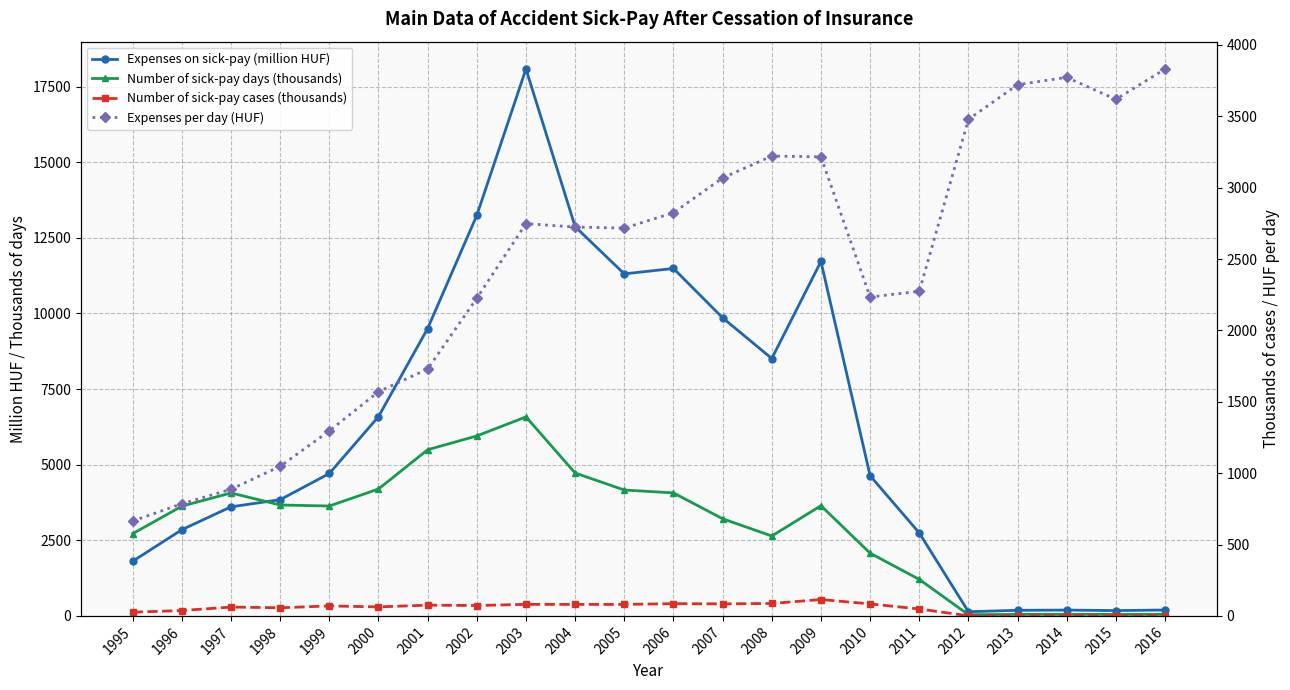

True or false: Expenses on sick-pay (million HUF) and Number of sick-pay cases (thousands) cross at least once.

False